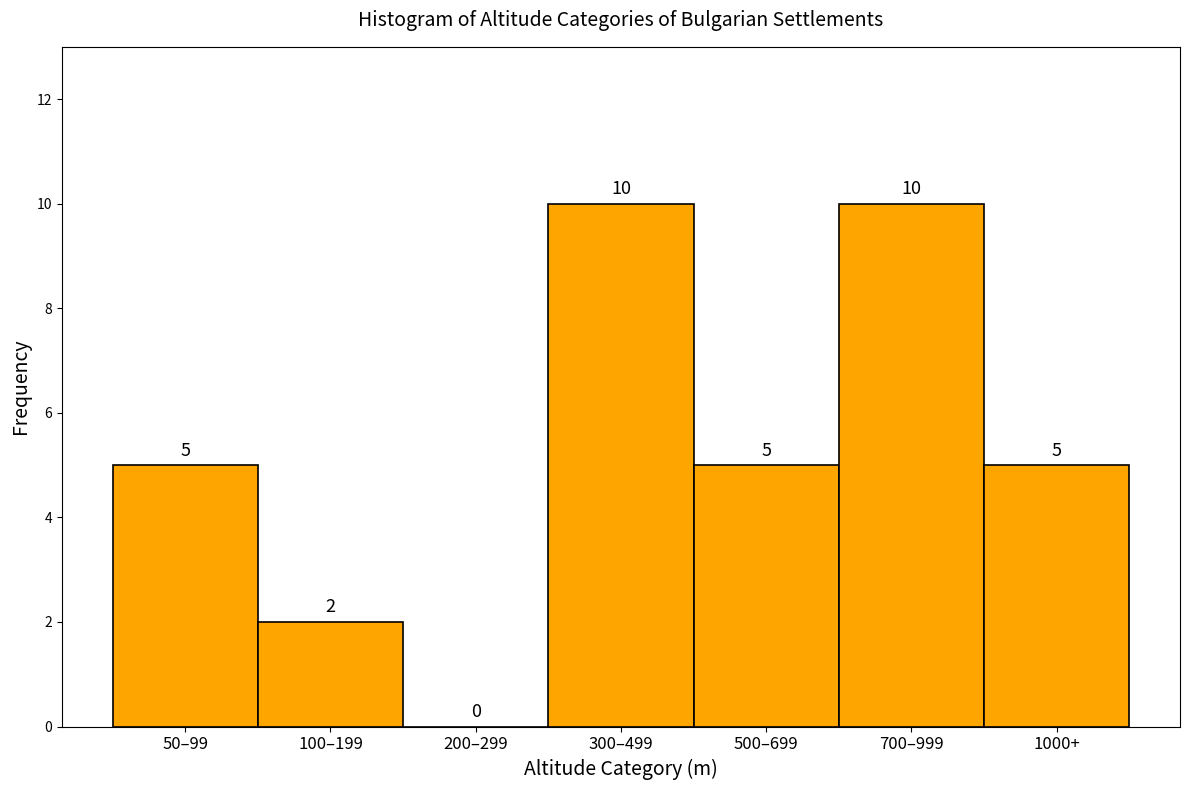

Reading right to left, what are all the values shown in this chart?

1000+=5	700–999=10	500–699=5	300–499=10	200–299=0	100–199=2	50–99=5